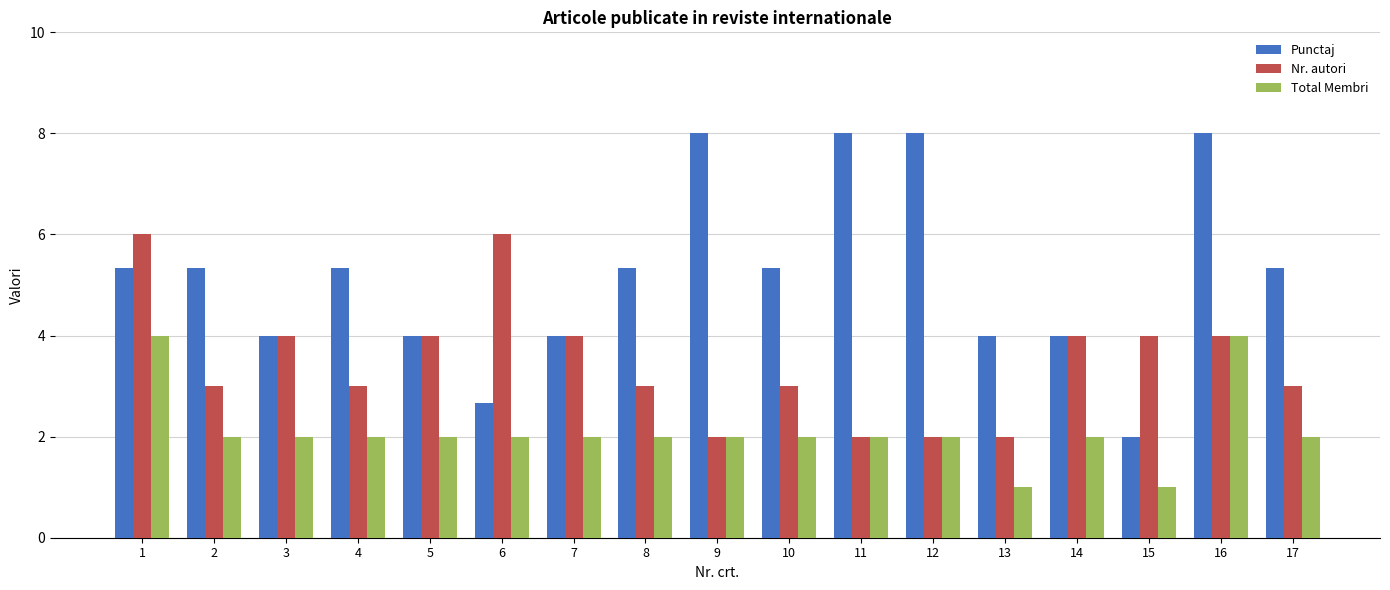

At which label does Total Membri first exceed 2?

1